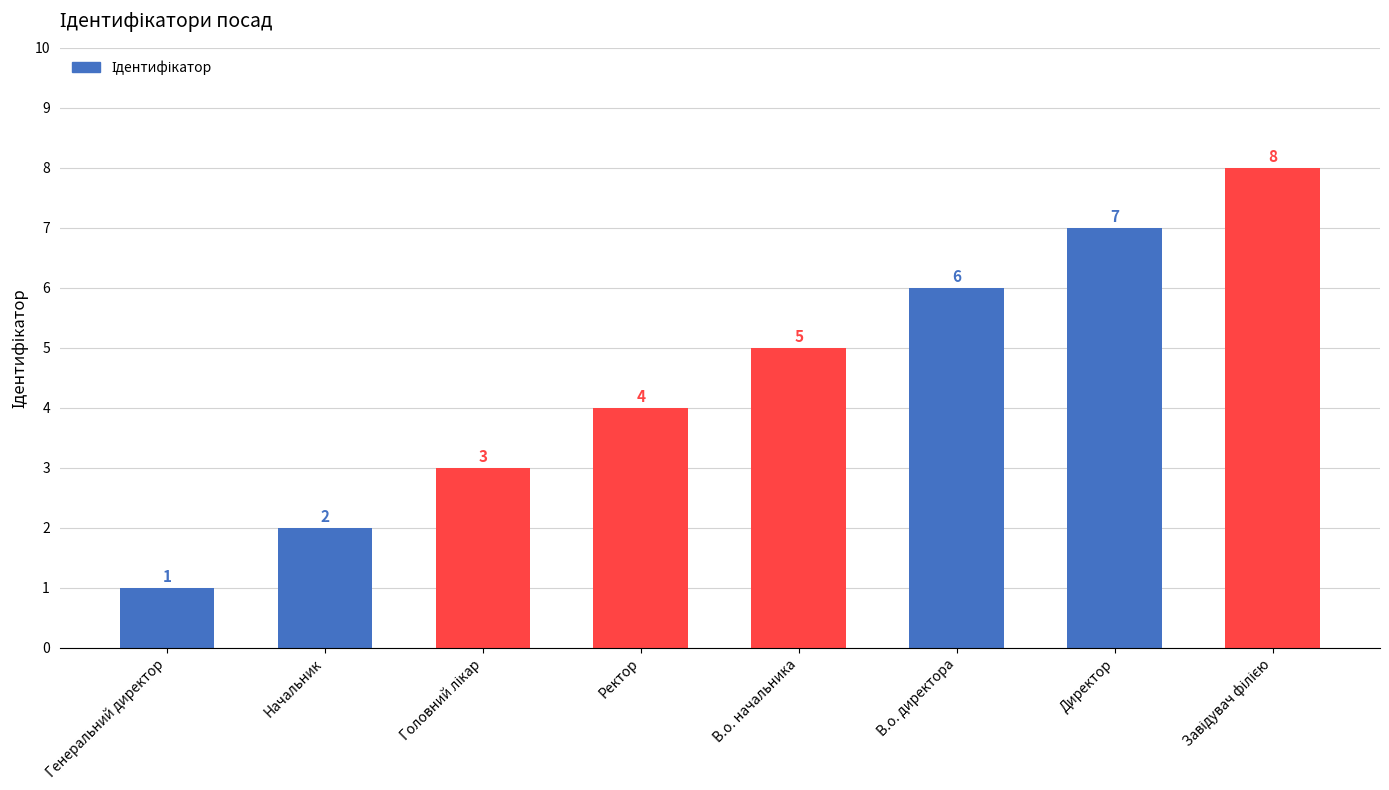

How many values are between 3 and 7?

5